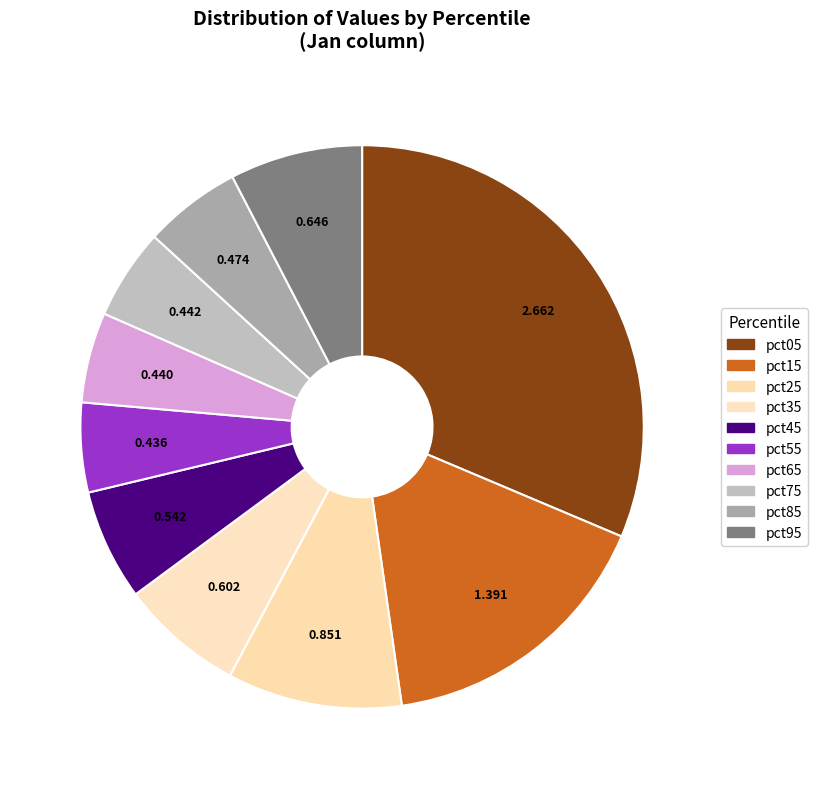

Does any single category account for the majority?

No